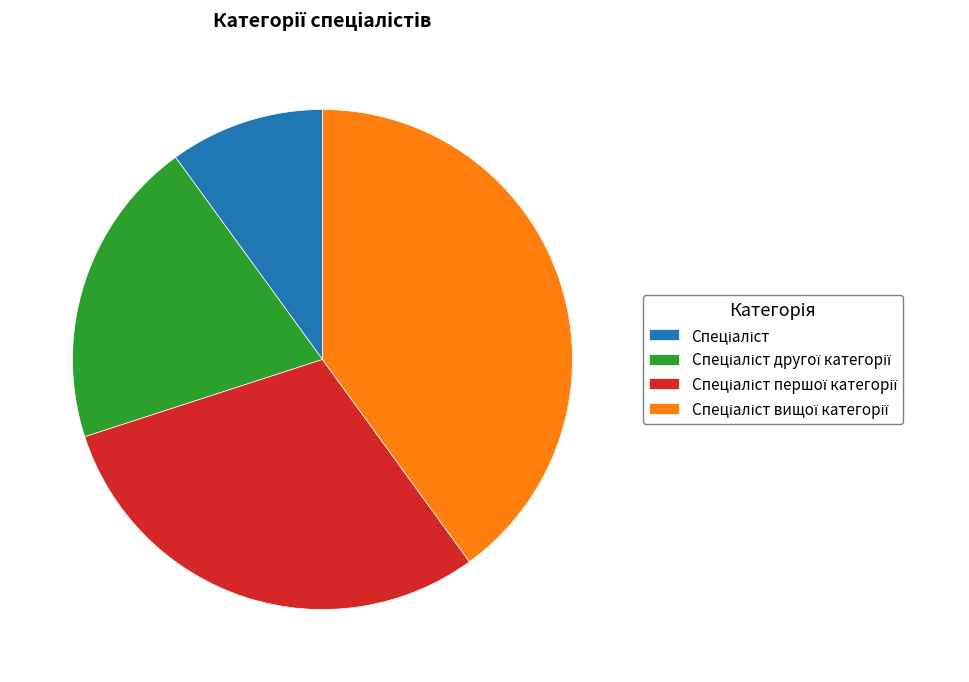

Is there any slice that represents more than half of the pie?

No